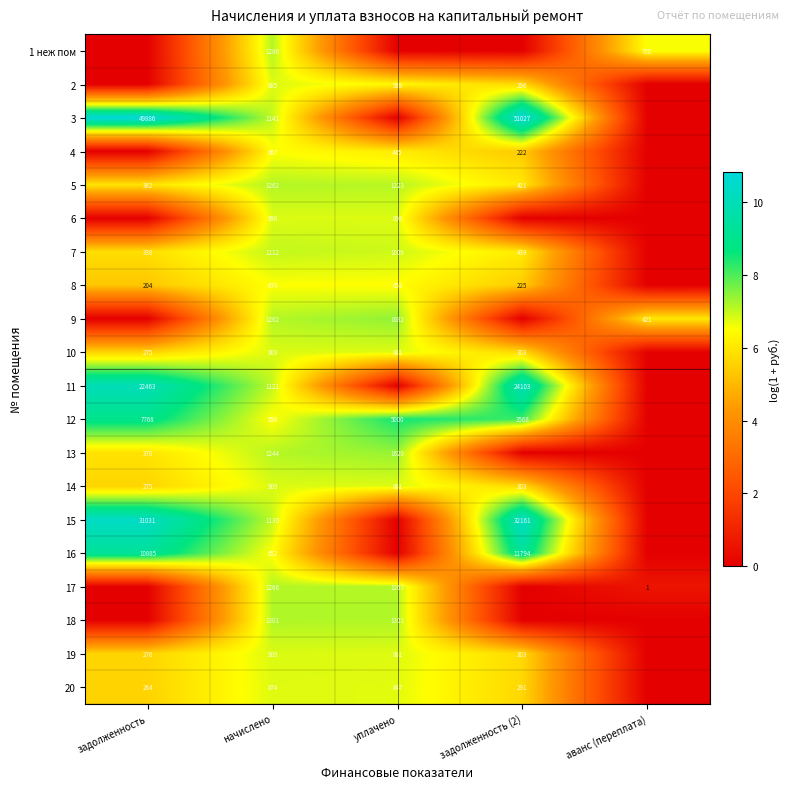

What is the sum of the 19 values at задолженность (2) and начислено?

1212